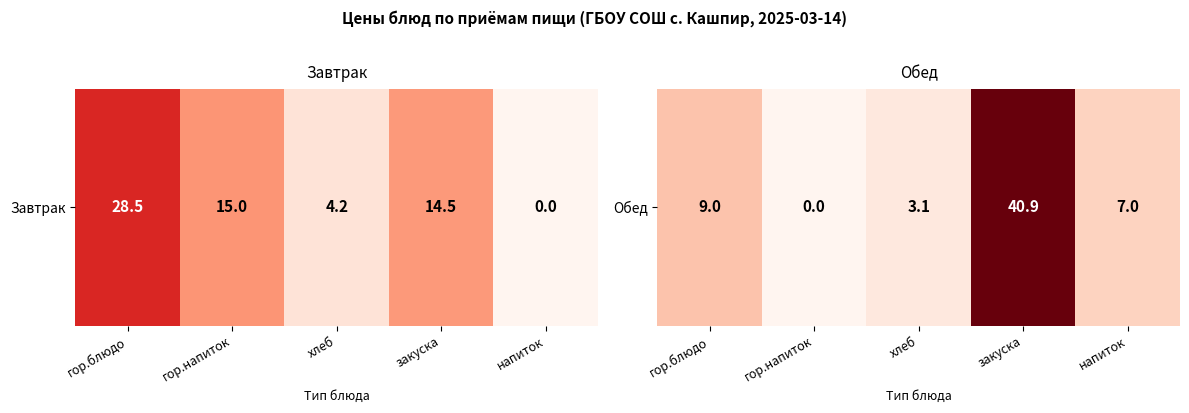

How many data points does each series have?

5